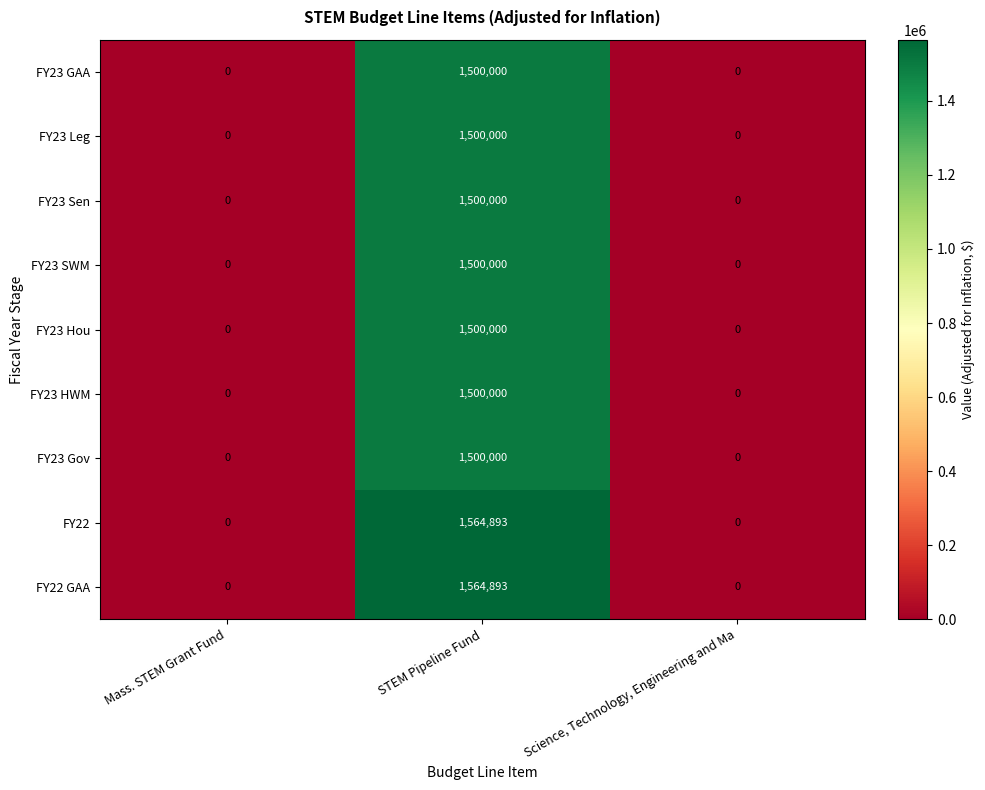

What is the difference between the maximum and second lowest values in the FY22 series?

1564893